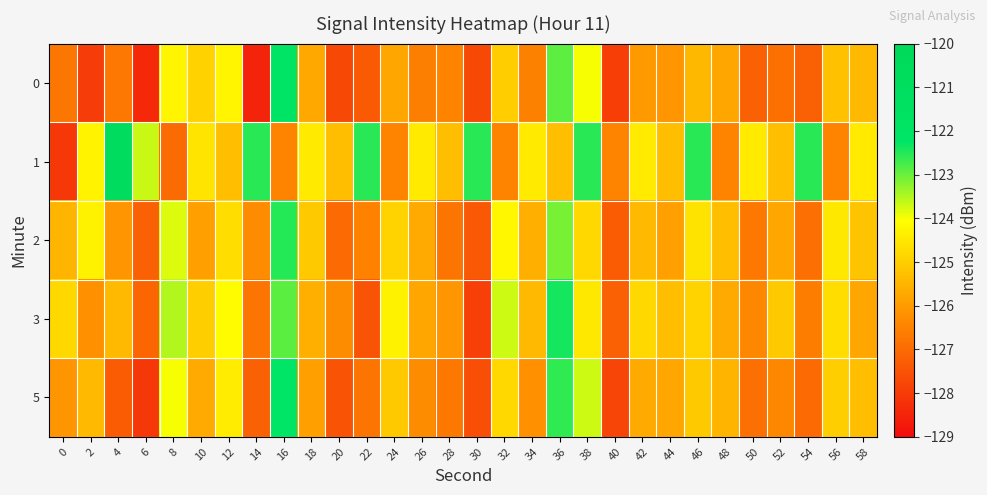

Which series has the largest range (max minus min)?

1